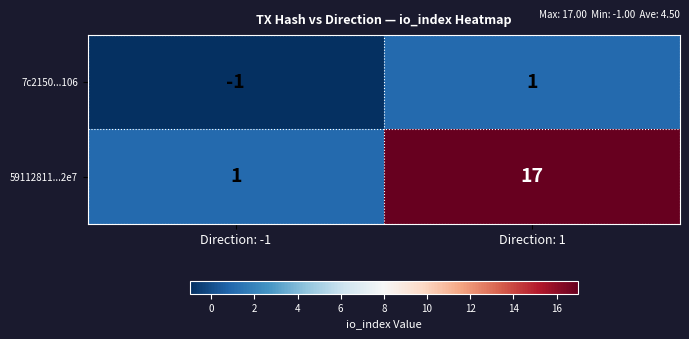

At Direction: 1, list the series in order from smallest to largest.

7c2150...106, 59112811...2e7